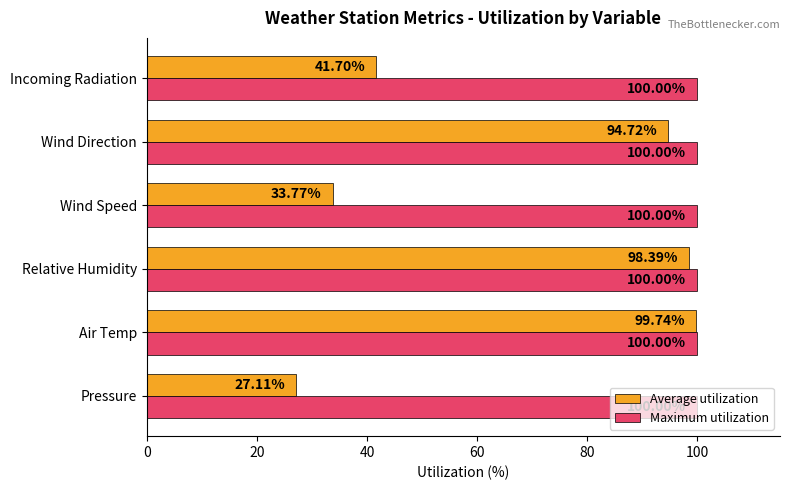

List the series in order of their overall mean, lowest first.

Average utilization, Maximum utilization